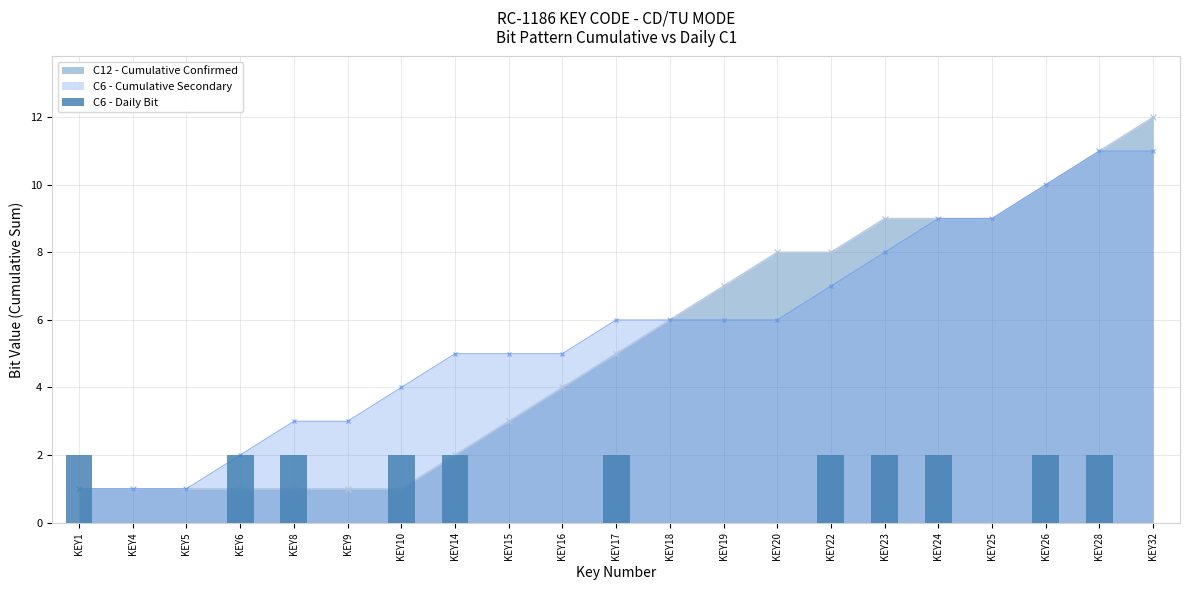

Does the chart contain any negative values?

No